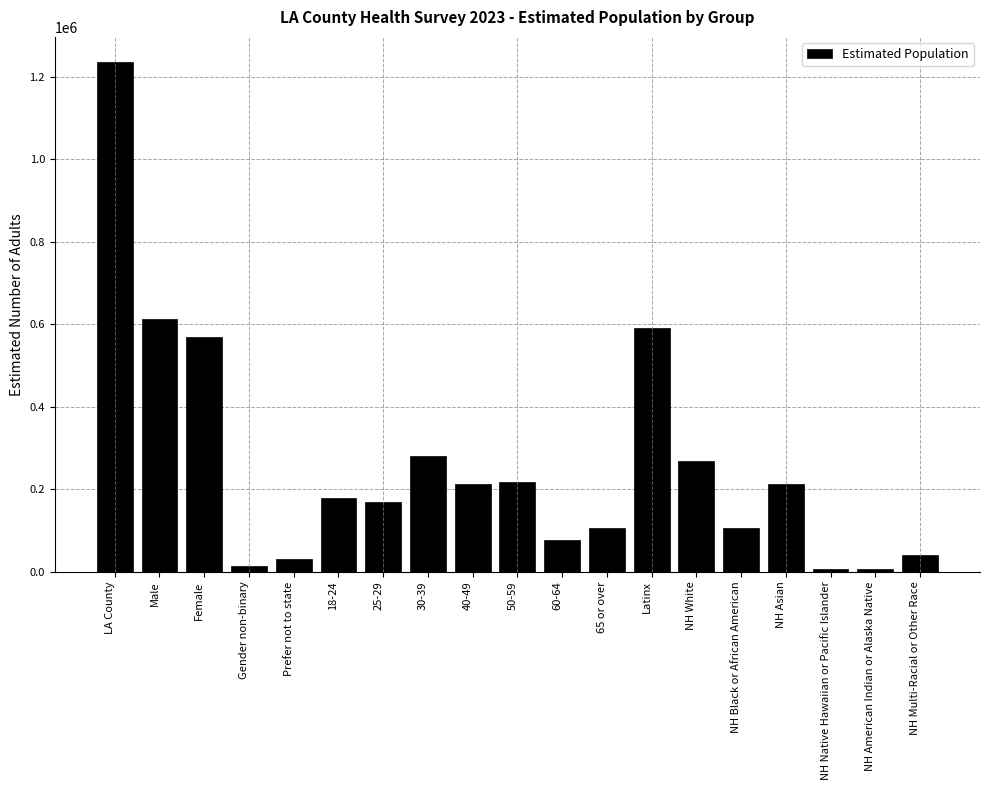

What is the maximum value shown in the chart?

1235000